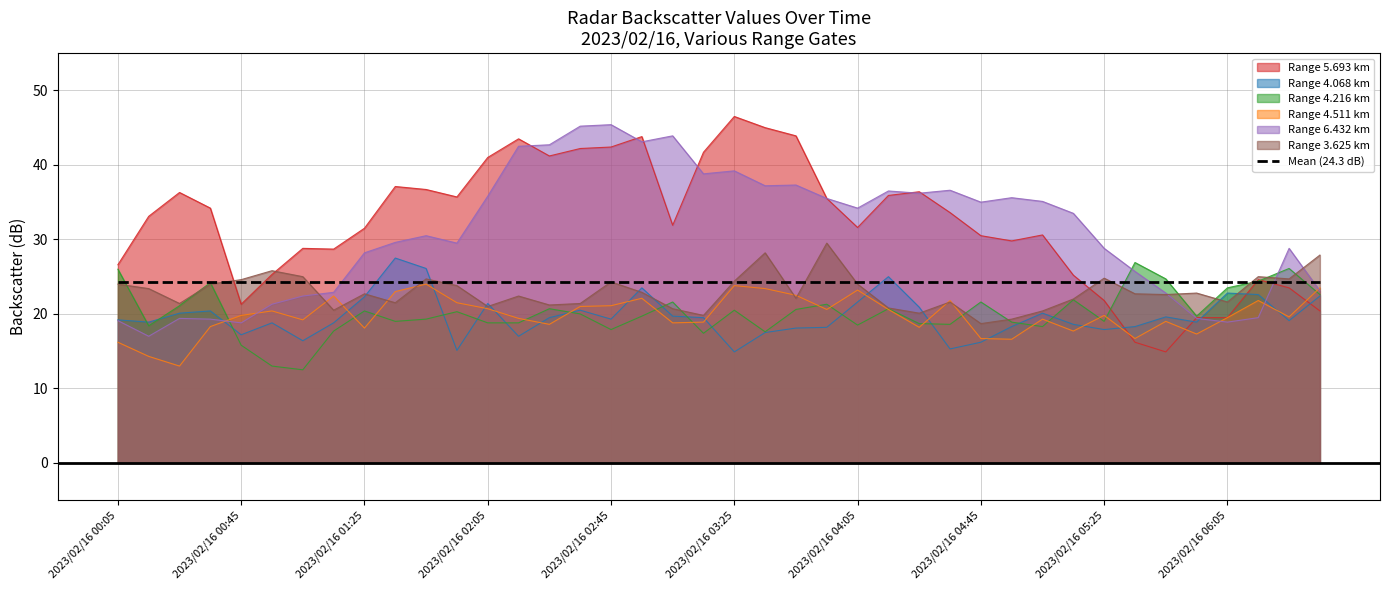

Which has a higher value, 2023/02/16 04:05 or 2023/02/16 01:25?

2023/02/16 04:05